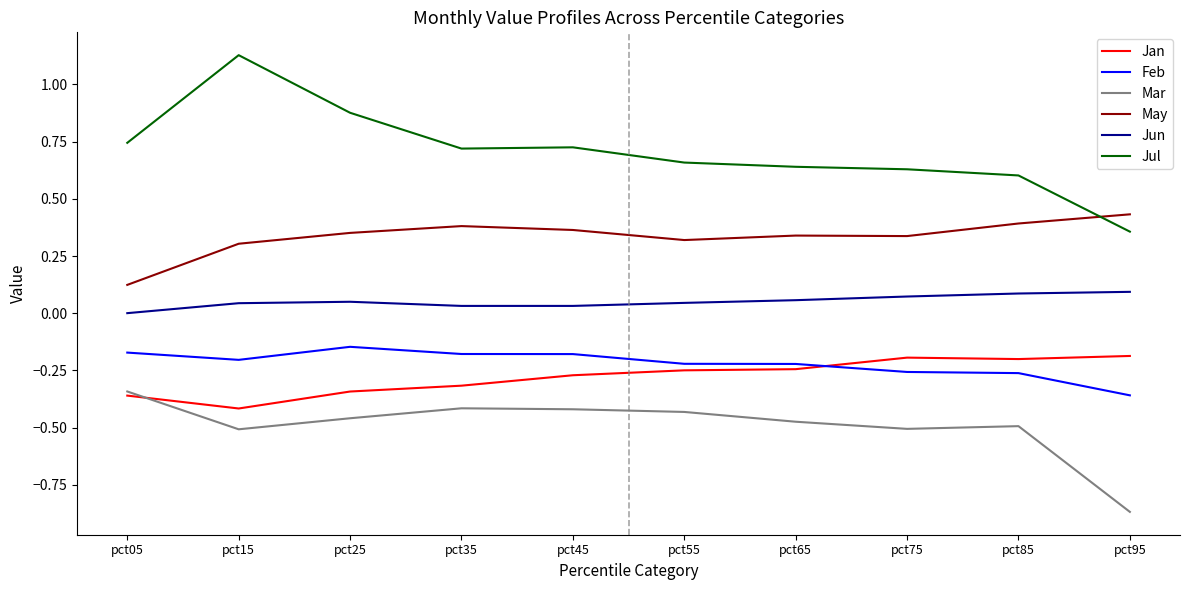

At which category does Feb reach its first local valley?

pct15